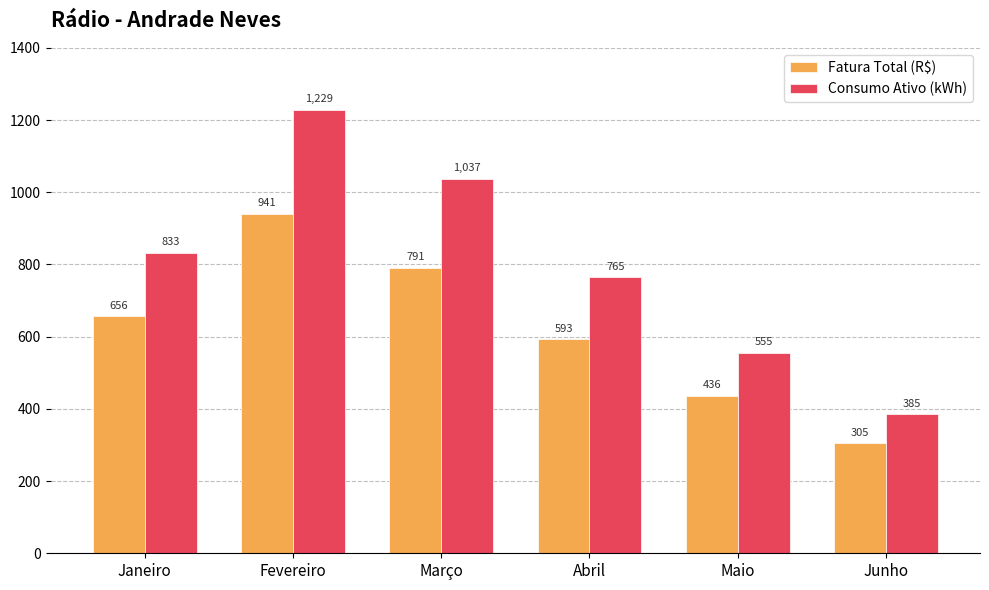

What is the difference between the Fatura Total (R$) values at Janeiro and Fevereiro?

285.0